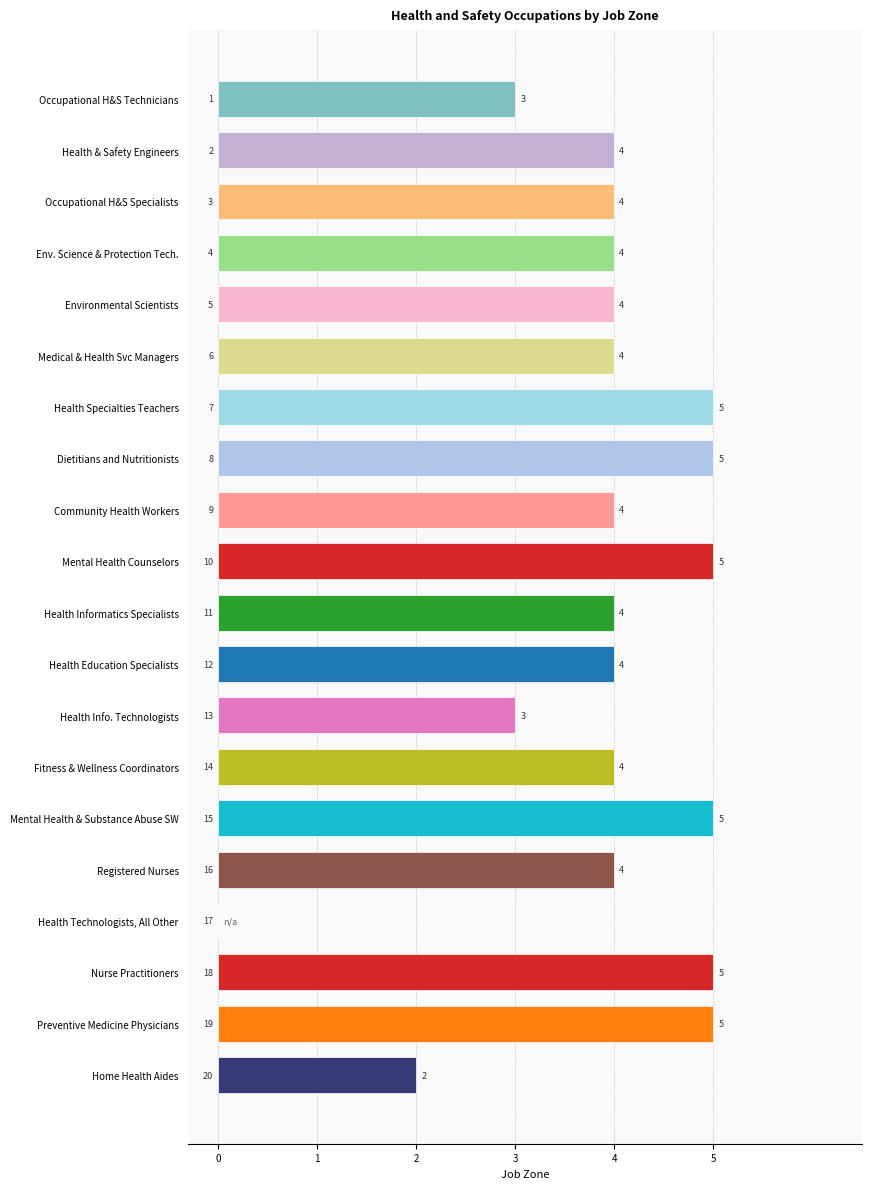

The chart shows a value of 8 at Preventive Medicine Physicians. True or false?

False